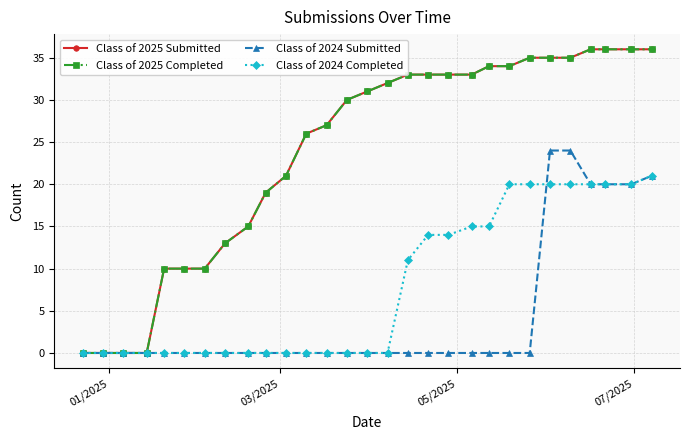

Does the chart have visible grid lines?

Yes